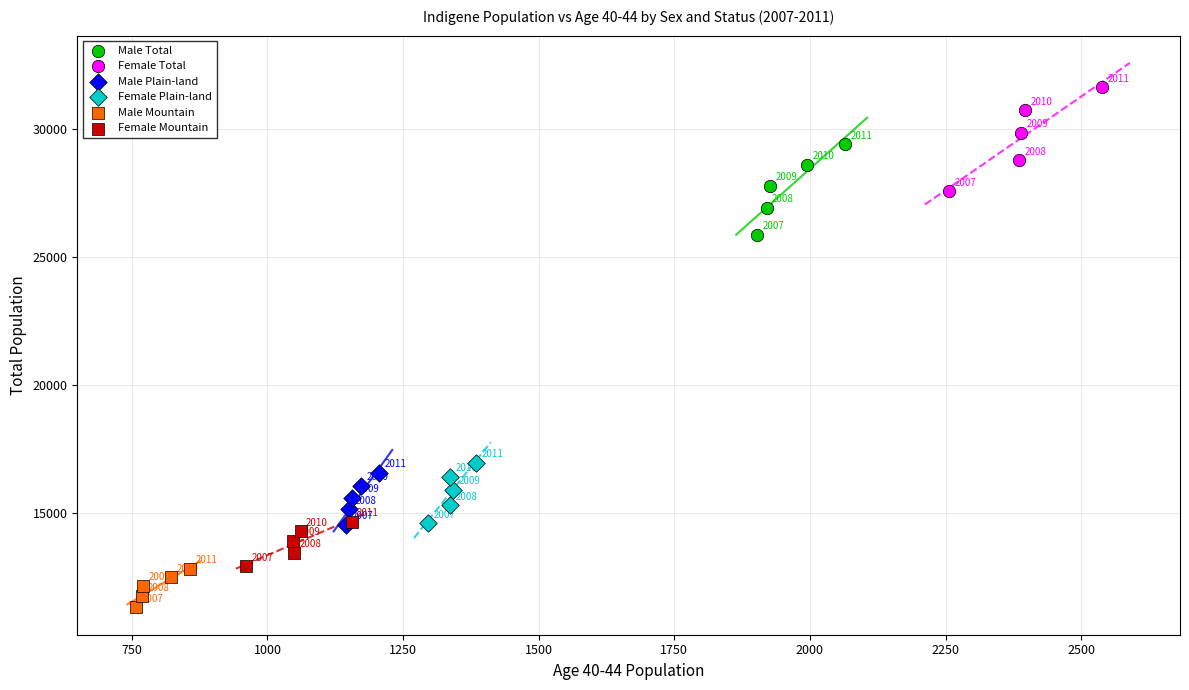

Which series has the largest Y range (max minus min)?

Female Total